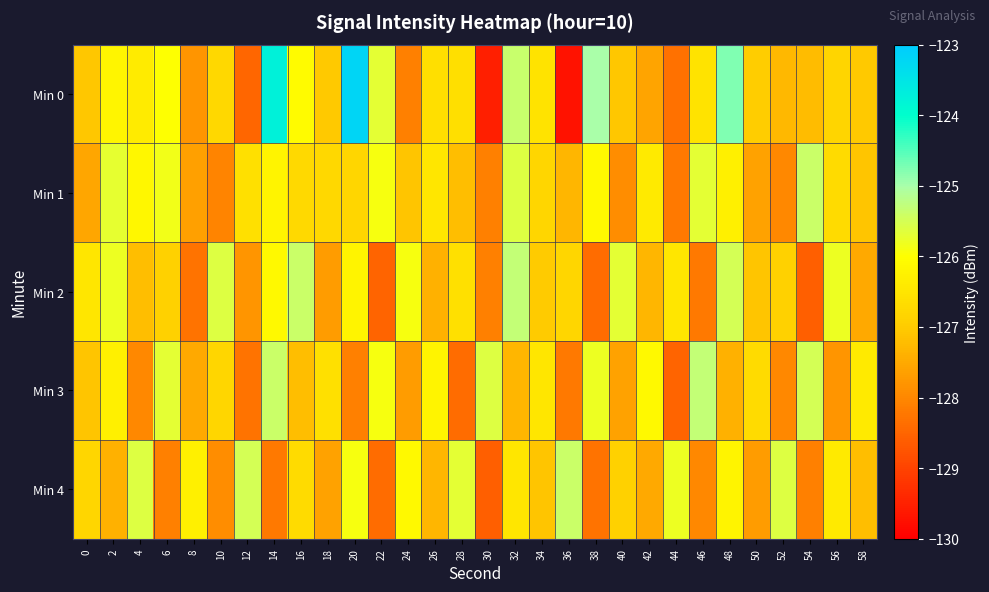

Reading left to right, what are all the values shown in this chart?

Min 0: 0=-127.0	2=-126.2	4=-126.4	6=-126.0	8=-127.8	10=-126.8	12=-128.5	14=-123.8	16=-126.1	18=-127.0	20=-123.2	22=-125.7	24=-128.1	26=-126.6	28=-126.6	30=-129.5	32=-125.4	34=-126.5	36=-129.7	38=-125.0	40=-127.1	42=-127.6	44=-128.3	46=-126.6	48=-124.8	50=-127.0	52=-127.3	54=-127.2	56=-126.8	58=-127.0
Min 1: 0=-127.6	2=-125.7	4=-126.2	6=-125.9	8=-127.6	10=-128.0	12=-126.6	14=-126.2	16=-126.7	18=-126.8	20=-126.8	22=-125.9	24=-127.1	26=-126.5	28=-127.2	30=-128.1	32=-125.6	34=-126.8	36=-127.3	38=-126.1	40=-127.9	42=-126.4	44=-128.2	46=-125.7	48=-126.3	50=-127.6	52=-128.0	54=-125.4	56=-126.7	58=-127.1
Min 2: 0=-126.5	2=-125.8	4=-127.2	6=-126.9	8=-128.3	10=-125.6	12=-127.8	14=-126.1	16=-125.4	18=-127.7	20=-126.2	22=-128.5	24=-125.9	26=-127.4	28=-126.6	30=-128.1	32=-125.3	34=-127.0	36=-126.8	38=-128.4	40=-125.7	42=-127.3	44=-126.5	46=-128.2	48=-125.5	50=-127.1	52=-126.9	54=-128.6	56=-125.8	58=-127.5
Min 3: 0=-127.1	2=-126.3	4=-128.0	6=-125.7	8=-127.5	10=-126.8	12=-128.3	14=-125.4	16=-127.2	18=-126.6	20=-128.1	22=-125.9	24=-127.7	26=-126.2	28=-128.4	30=-125.6	32=-127.3	34=-126.5	36=-128.2	38=-125.8	40=-127.6	42=-126.1	44=-128.5	46=-125.3	48=-127.4	50=-126.7	52=-128.0	54=-125.5	56=-127.8	58=-126.4
Min 4: 0=-126.8	2=-127.4	4=-125.6	6=-128.1	8=-126.3	10=-127.9	12=-125.5	14=-128.2	16=-126.7	18=-127.6	20=-125.9	22=-128.4	24=-126.1	26=-127.3	28=-125.7	30=-128.6	32=-126.5	34=-127.1	36=-125.4	38=-128.3	40=-126.9	42=-127.5	44=-125.8	46=-128.0	48=-126.2	50=-127.7	52=-125.6	54=-128.1	56=-126.4	58=-127.2